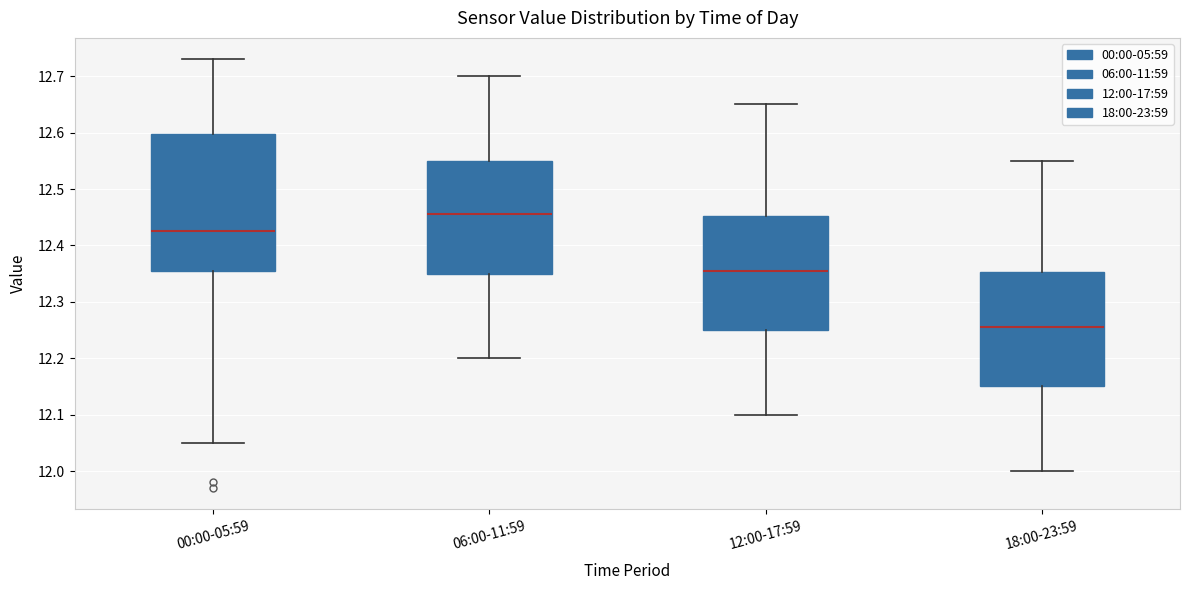

Where is the upper edge of the box for 06:00-11:59 on the y-axis? The values are not printed on the chart, so give them approximately, as read against the axis.

12.55